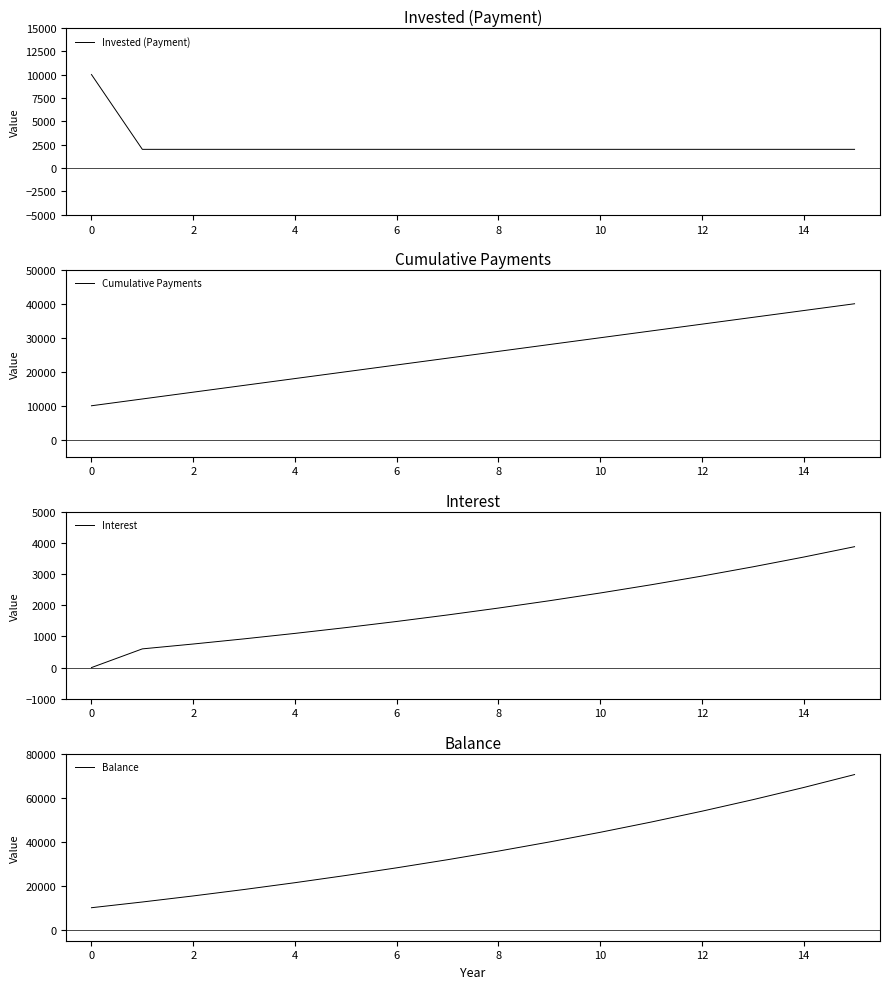

What is the label of the 6th point from the right?

10